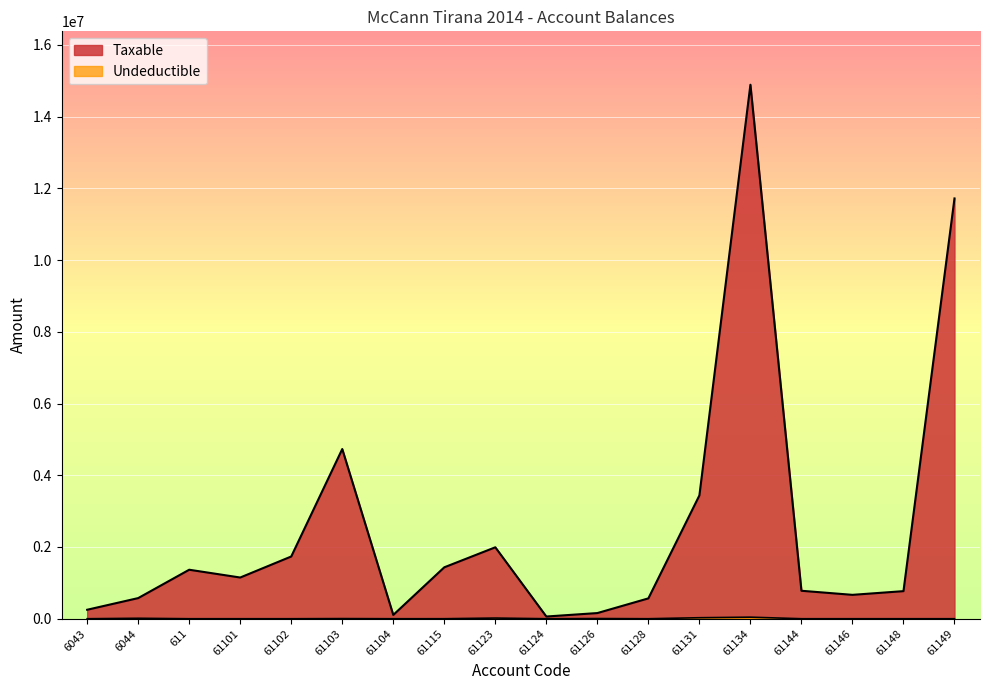

How many positive values does the Undeductible series have?

7